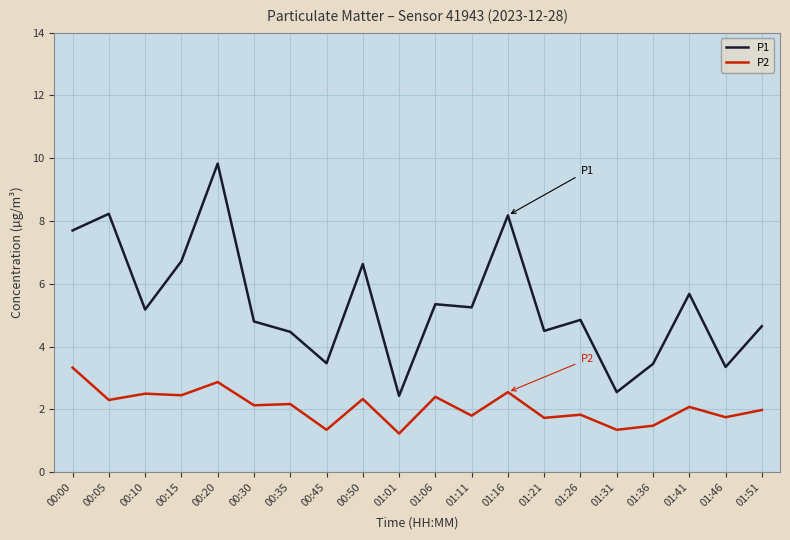

What position from the left is 01:21?

14